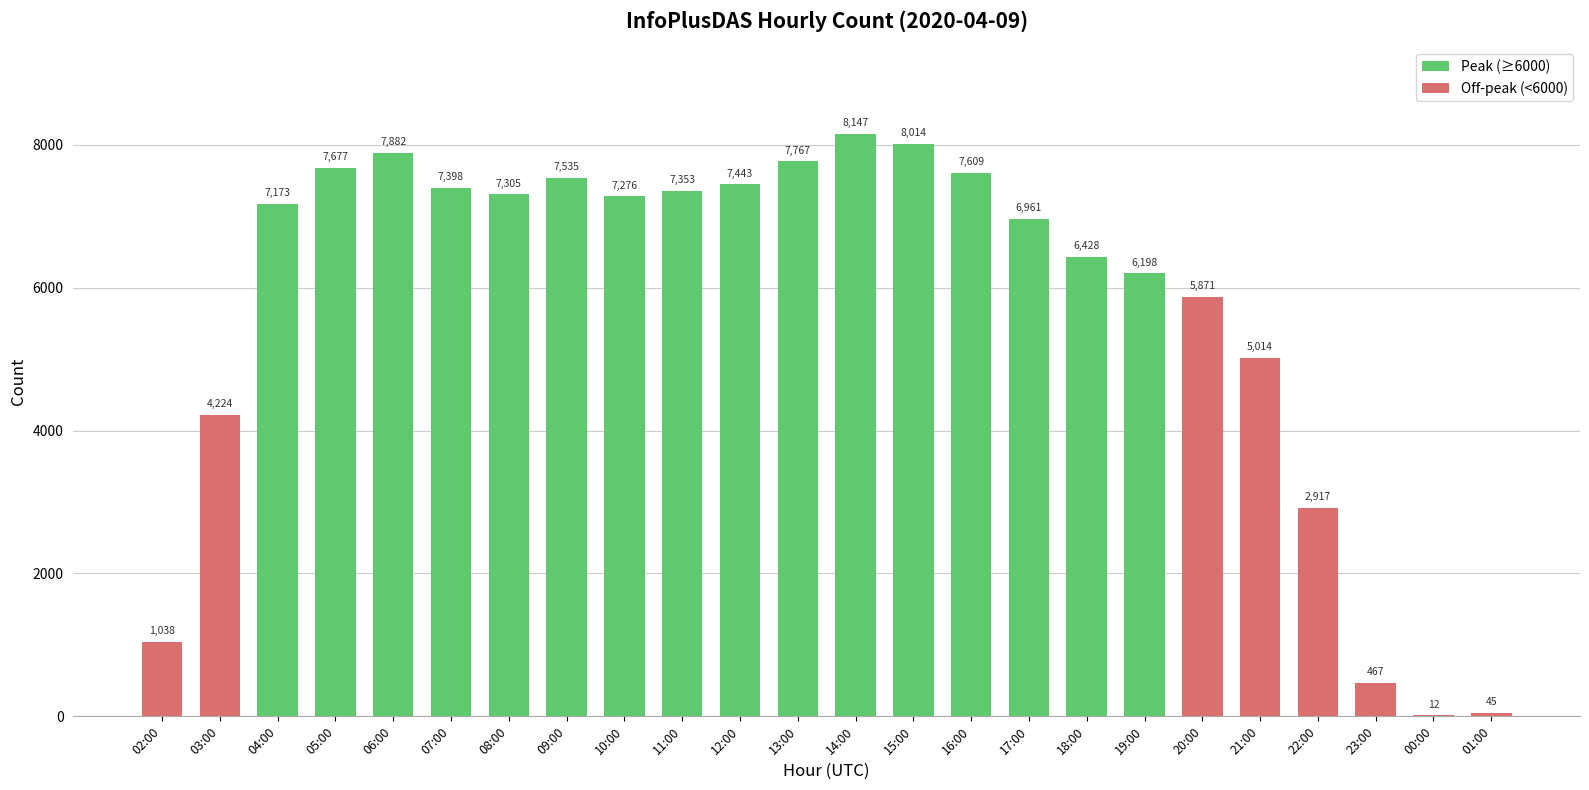

What is the ratio of the value at 16:00 to the value at 22:00?

2.6